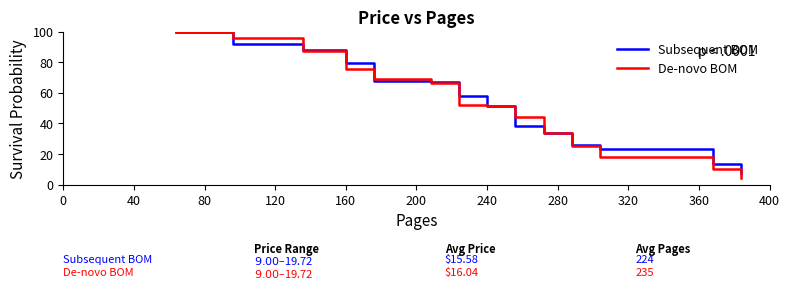

Which series has the largest range (max minus min)?

De-novo BOM